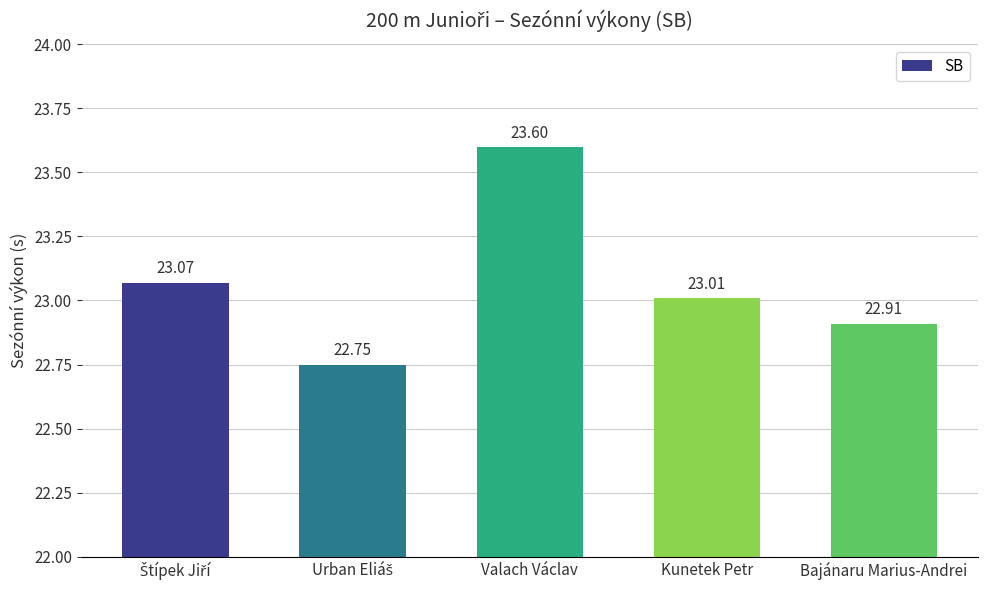

What is the label of the 3rd bar from the left?

Valach Václav